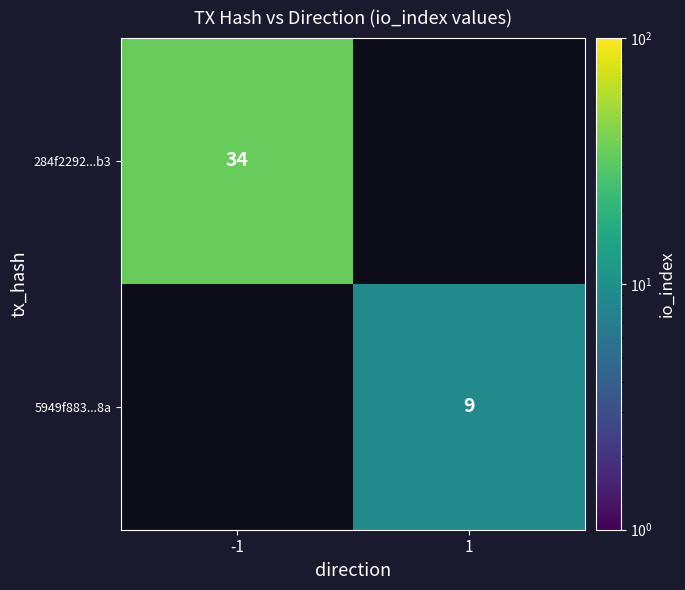

The 284f2292...b3 series shows 46 at -1. True or false?

False